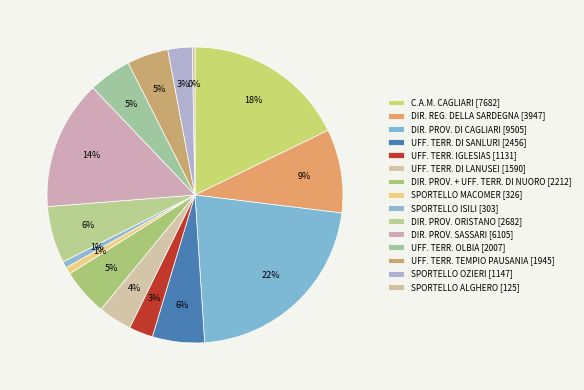

Count the number of slices in the pie.

15